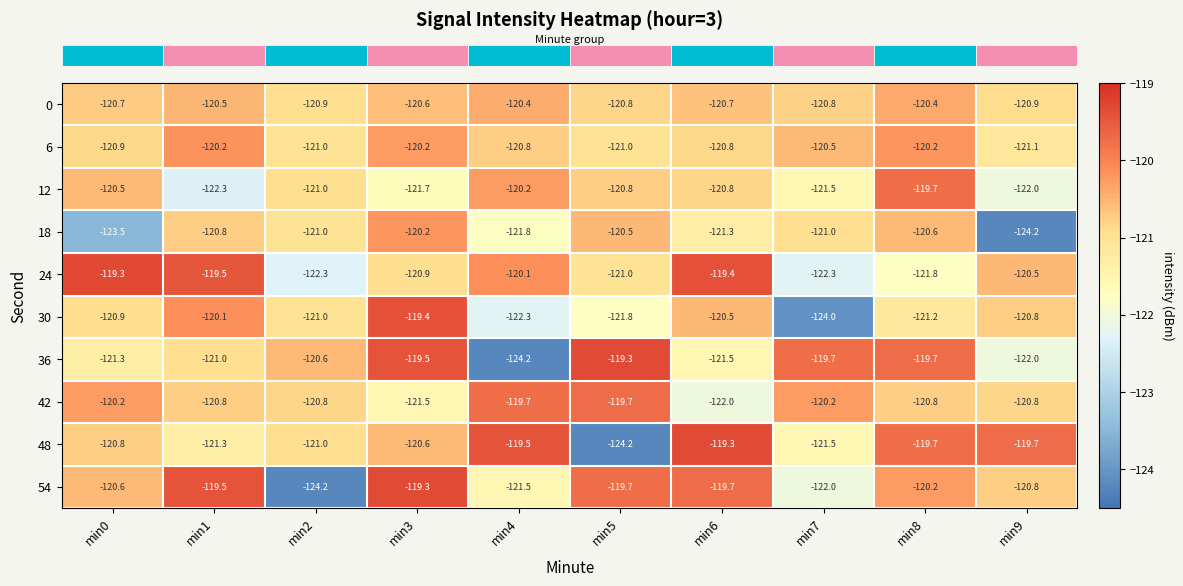

What is the highest value of the 42 series?

-119.7